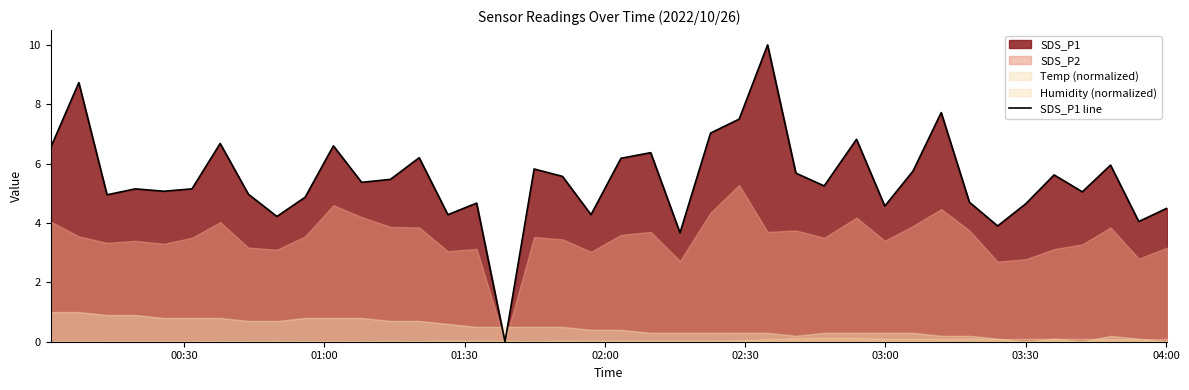

What is the highest value of the SDS_P1 line series?

10.0